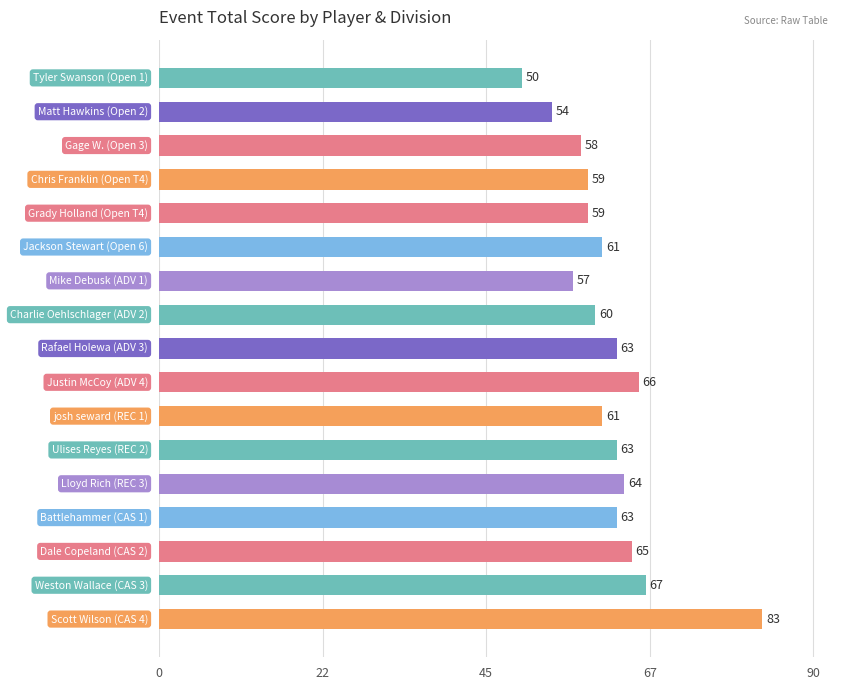

What is the difference between the maximum and minimum values?

33